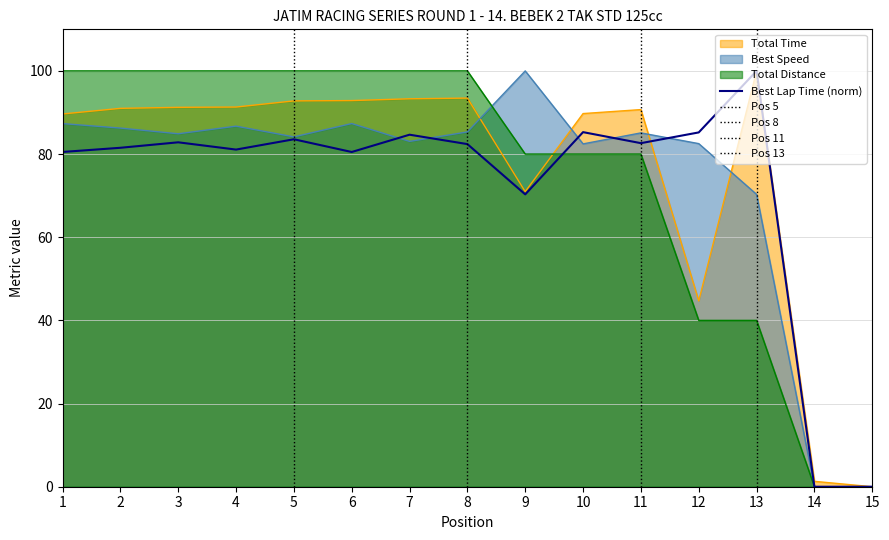

What is the maximum value for Best Lap time?

100.0